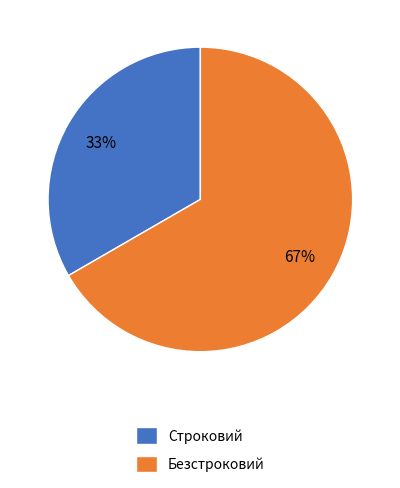

Which category accounts for the majority?

Безстроковий